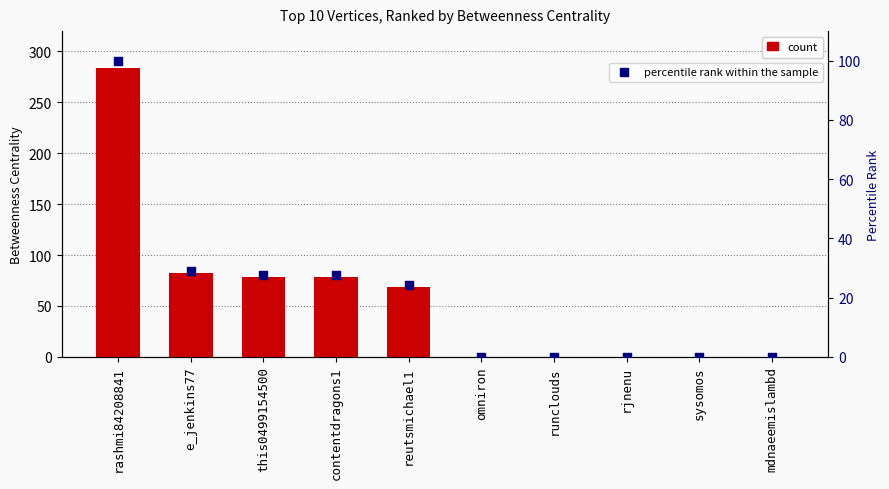

Which series contains the highest Y value?

Betweenness Centrality